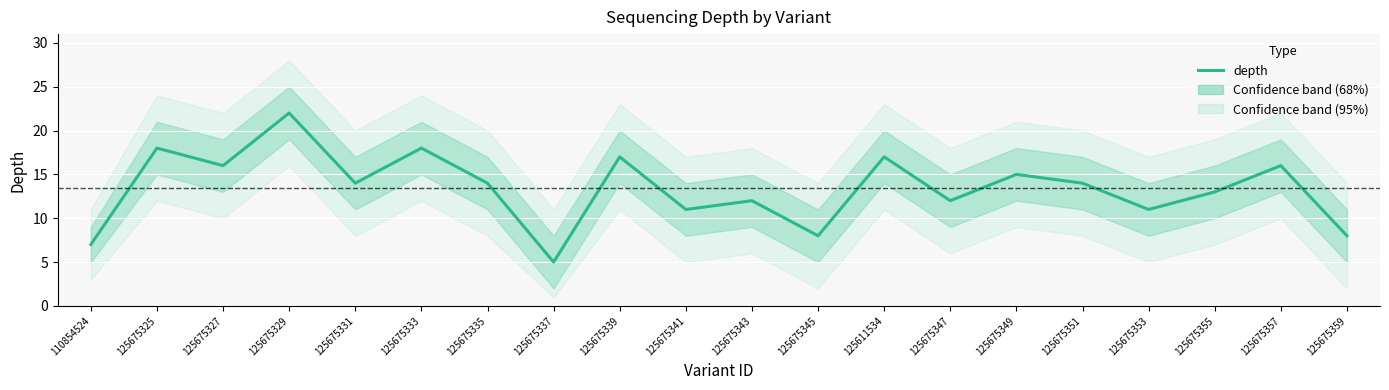

What is the difference between the maximum and minimum values?

17